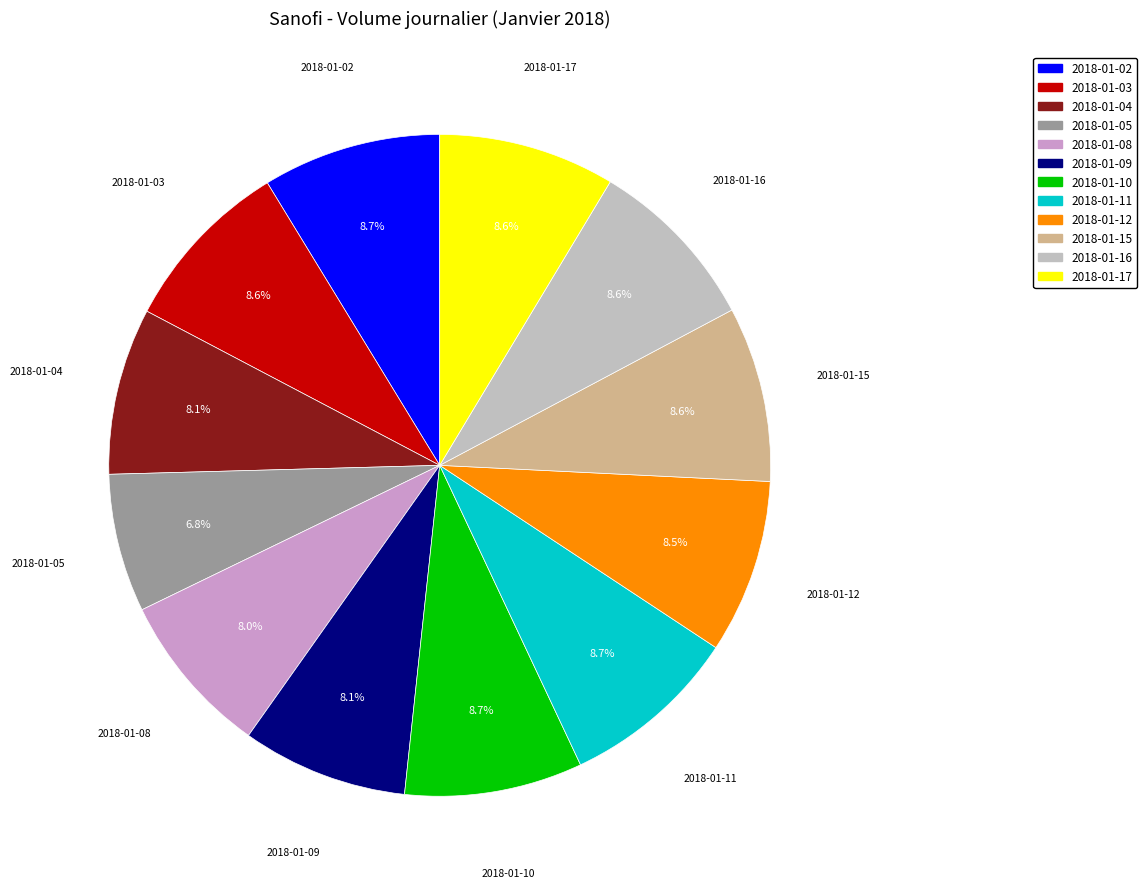

Does any single category account for the majority?

No